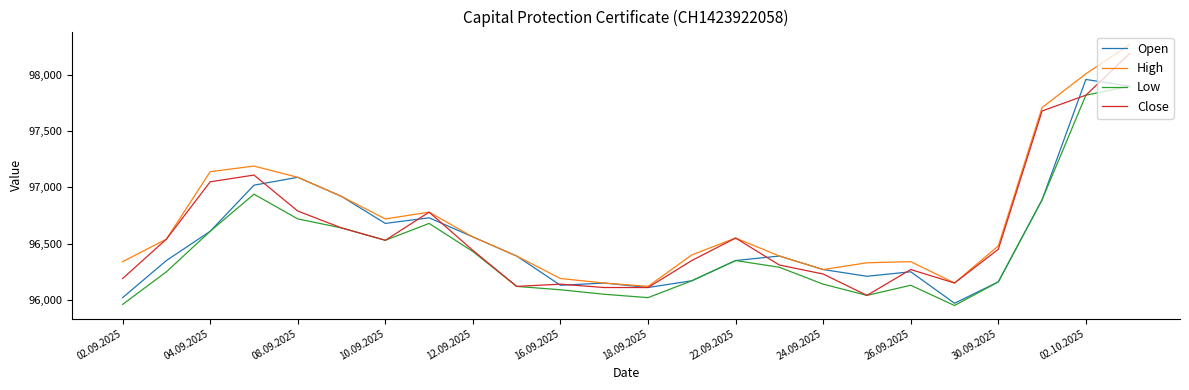

What is the difference between the maximum and minimum values in the Close series?

2150